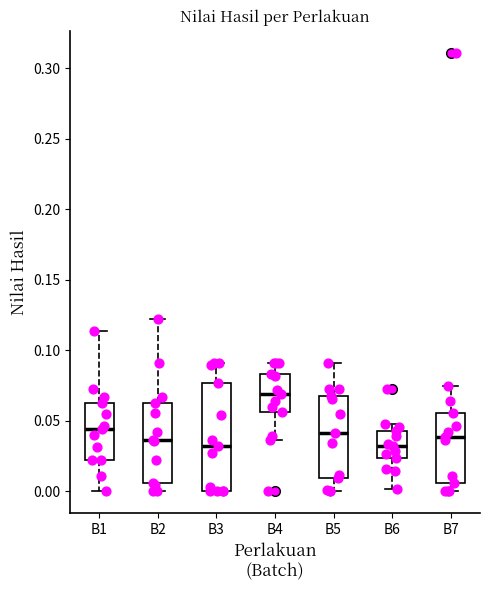

Reading left to right, read every box against the y-axis: the position of its median line, the range the box covers, and the ends of its whiskers. The values are not printed on the chart, so give them approximately, as read against the axis.

B1: median 0.045, box 0.020 to 0.065, whiskers 0.000 to 0.115
B2: median 0.035, box 0.005 to 0.065, whiskers 0.000 to 0.120
B3: median 0.030, box 0.000 to 0.075, whiskers 0.000 to 0.090
B4: median 0.070, box 0.055 to 0.085, whiskers 0.035 to 0.090
B5: median 0.040, box 0.010 to 0.065, whiskers 0.000 to 0.090
B6: median 0.030, box 0.025 to 0.045, whiskers 0.000 to 0.045 (just above the box's upper edge)
B7: median 0.040, box 0.005 to 0.055, whiskers 0.000 to 0.075